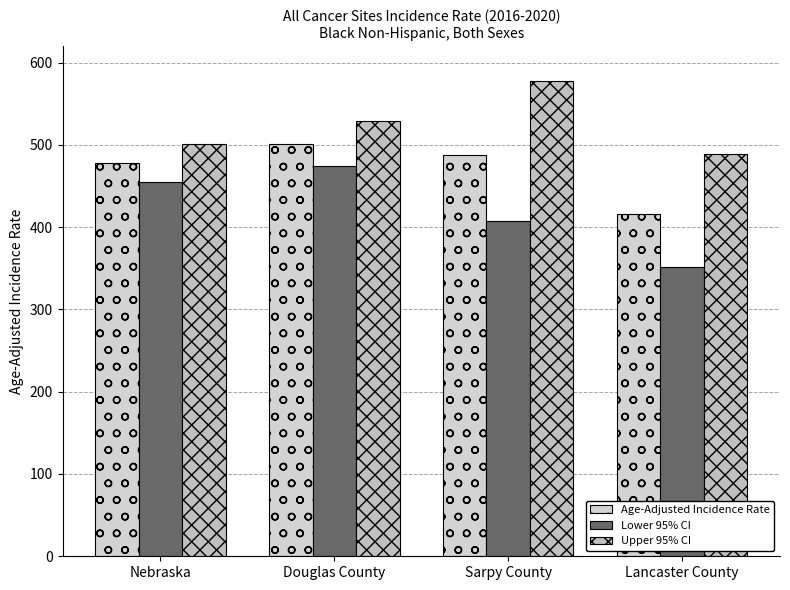

Does the chart contain any negative values?

No